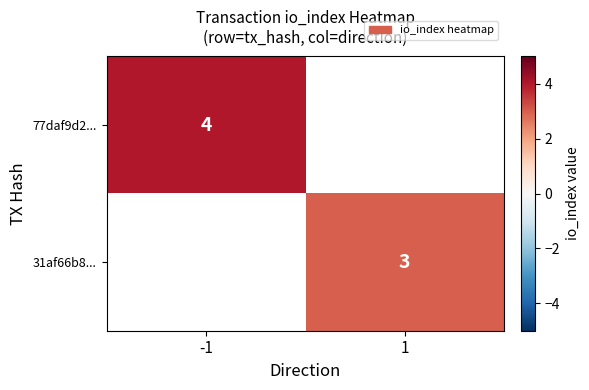

At how many categories does at least one series exceed 3?

1